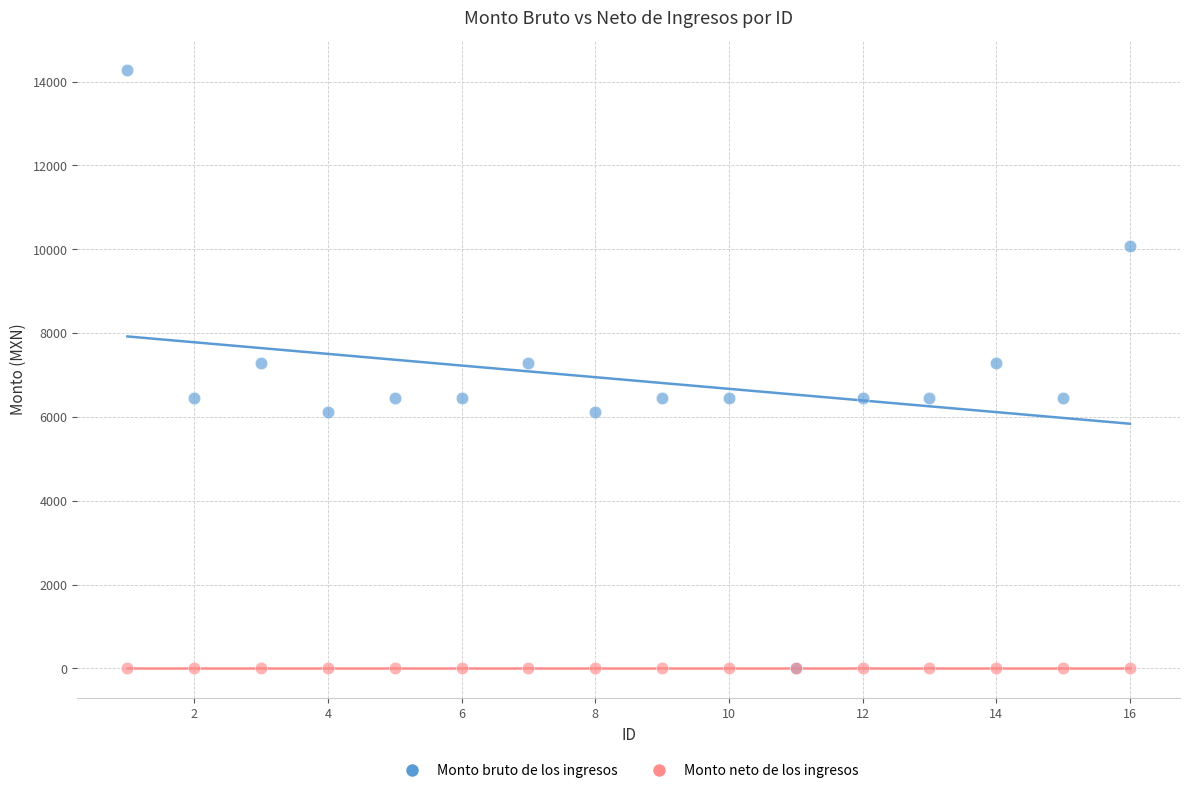

What are all the series names shown in the legend?

Monto bruto de los ingresos, Monto neto de los ingresos